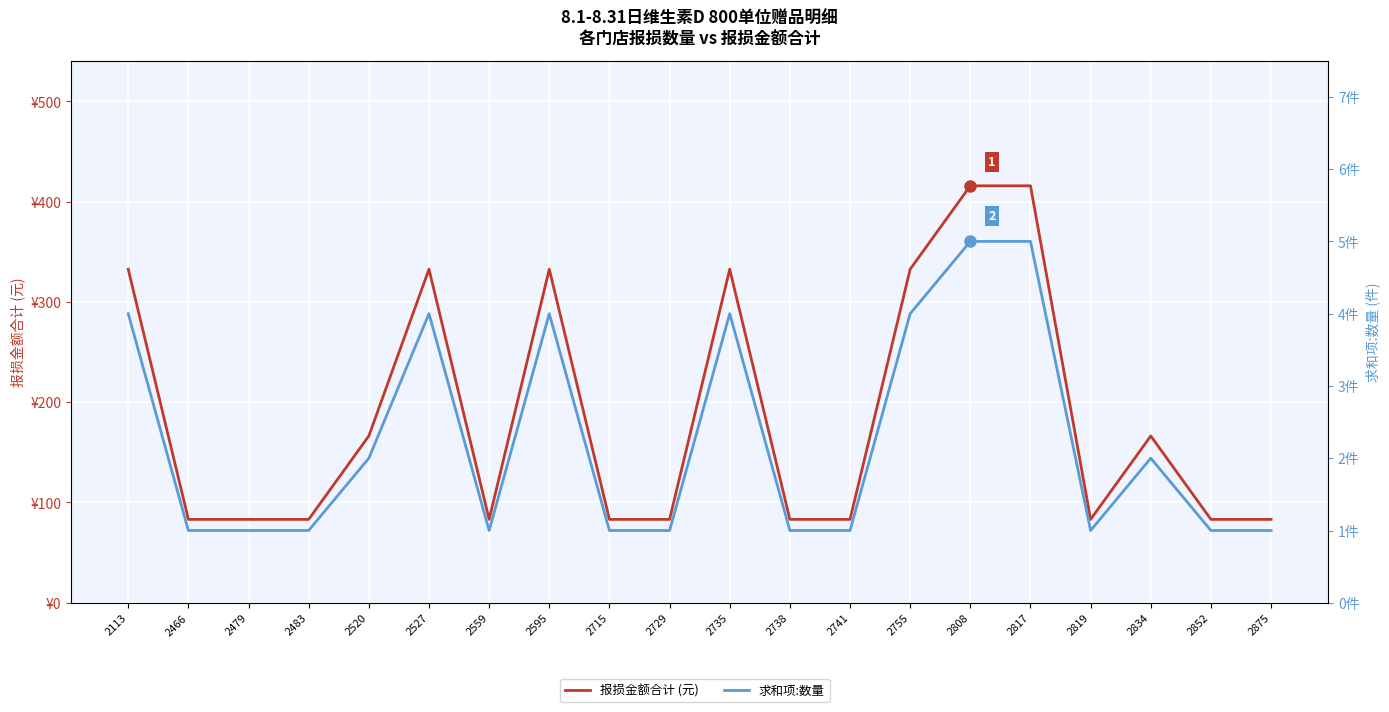

Does the chart display data point markers on the line(s)?

No